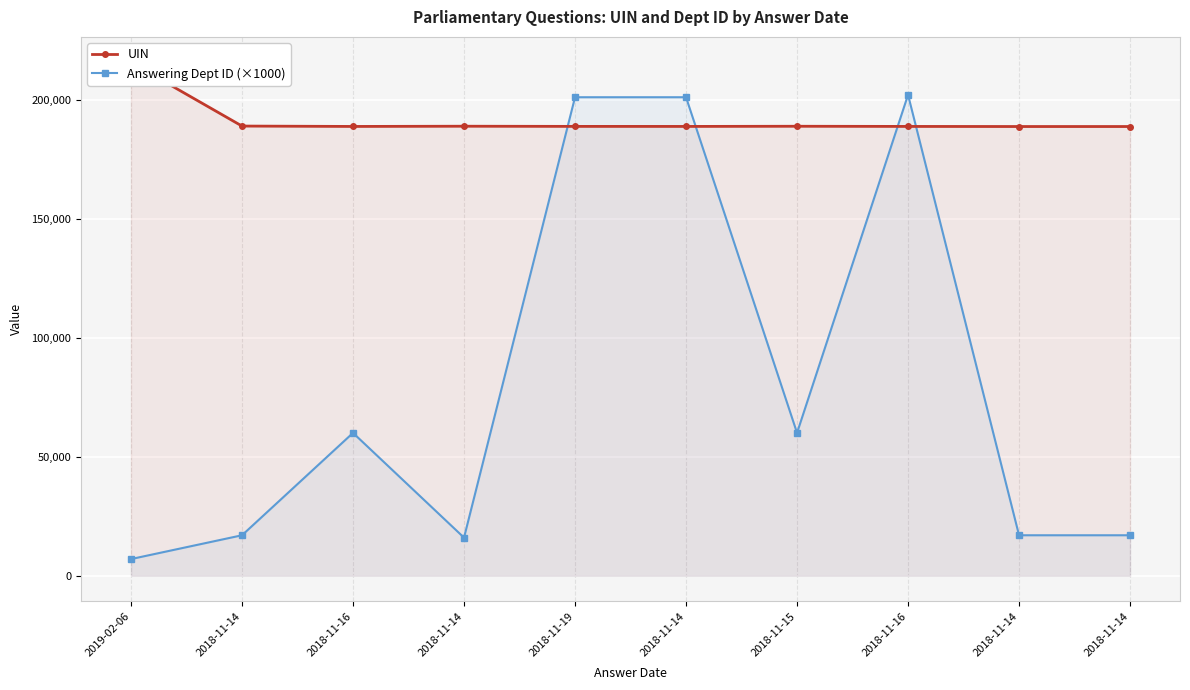

How many categories are shown in the chart?

10